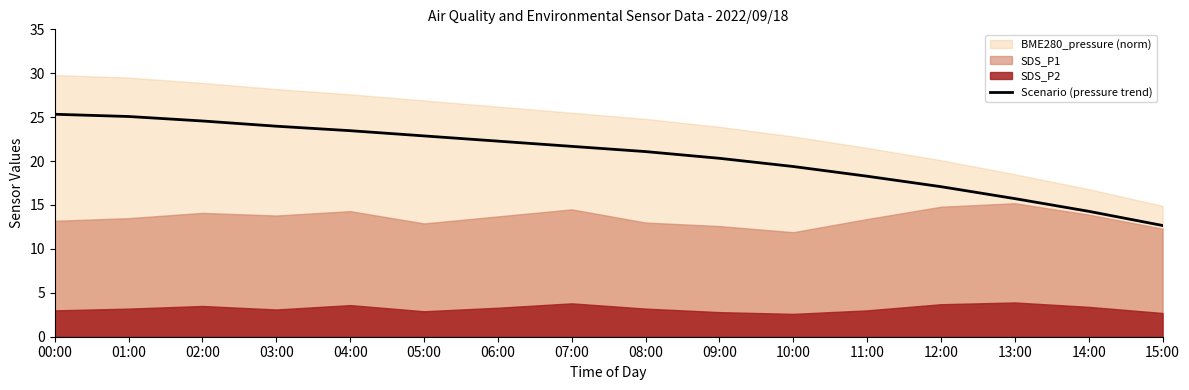

How many lines are shown in the chart?

1